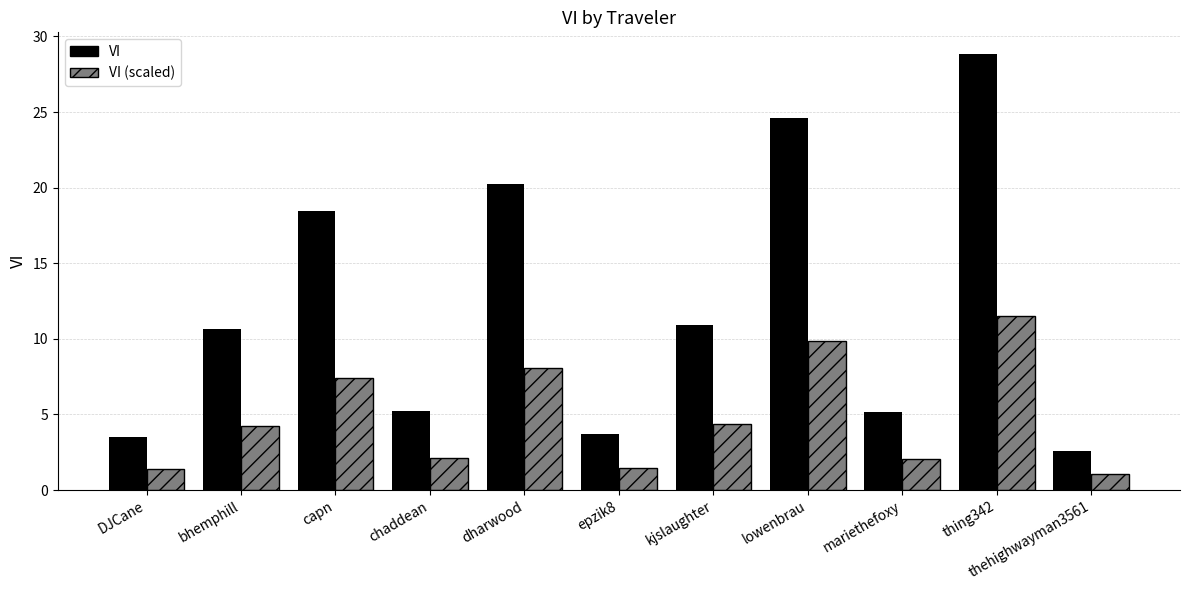

What is the label of the 10th bar from the left?

thing342